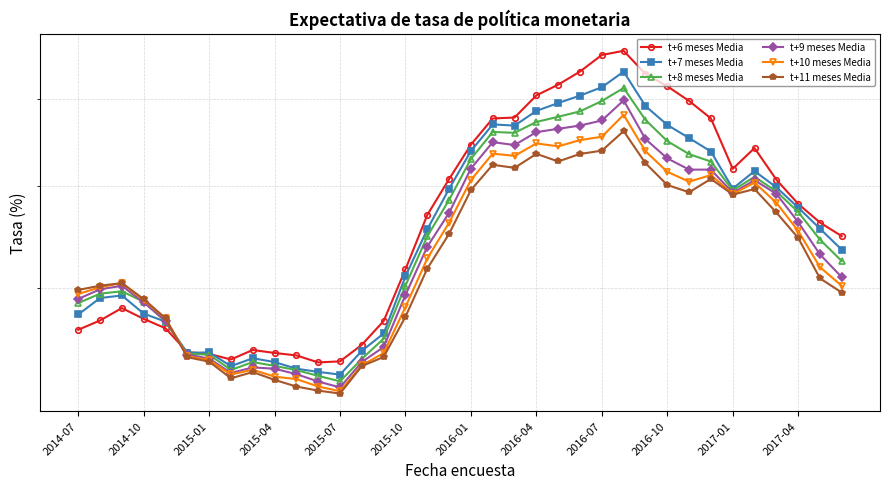

What is the approximate value of t+9 meses Media at 26?

6.5